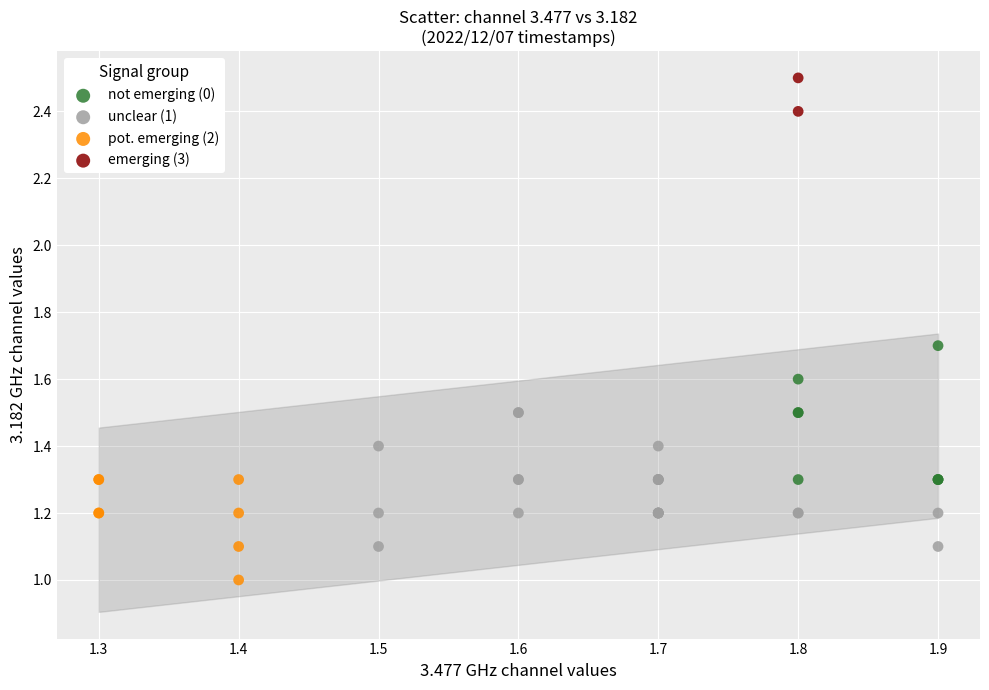

What are all the series names shown in the legend?

not emerging (0), unclear (1), pot. emerging (2), emerging (3)